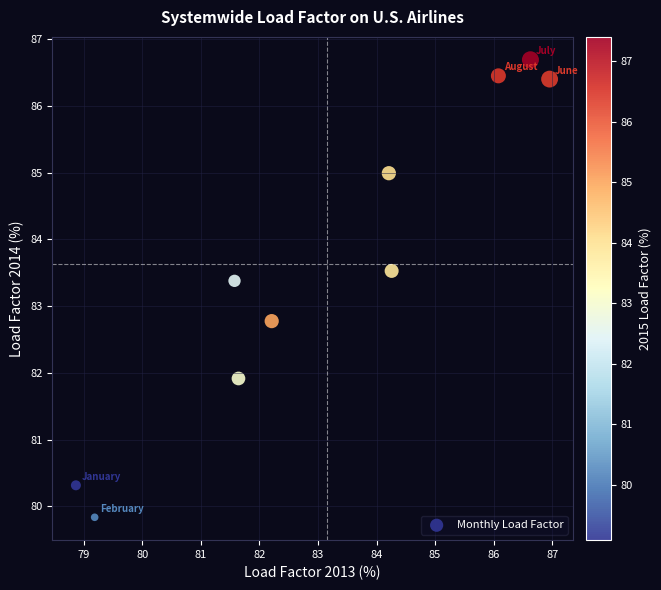

What Y value in the scatter plot is closest to 83?

82.8